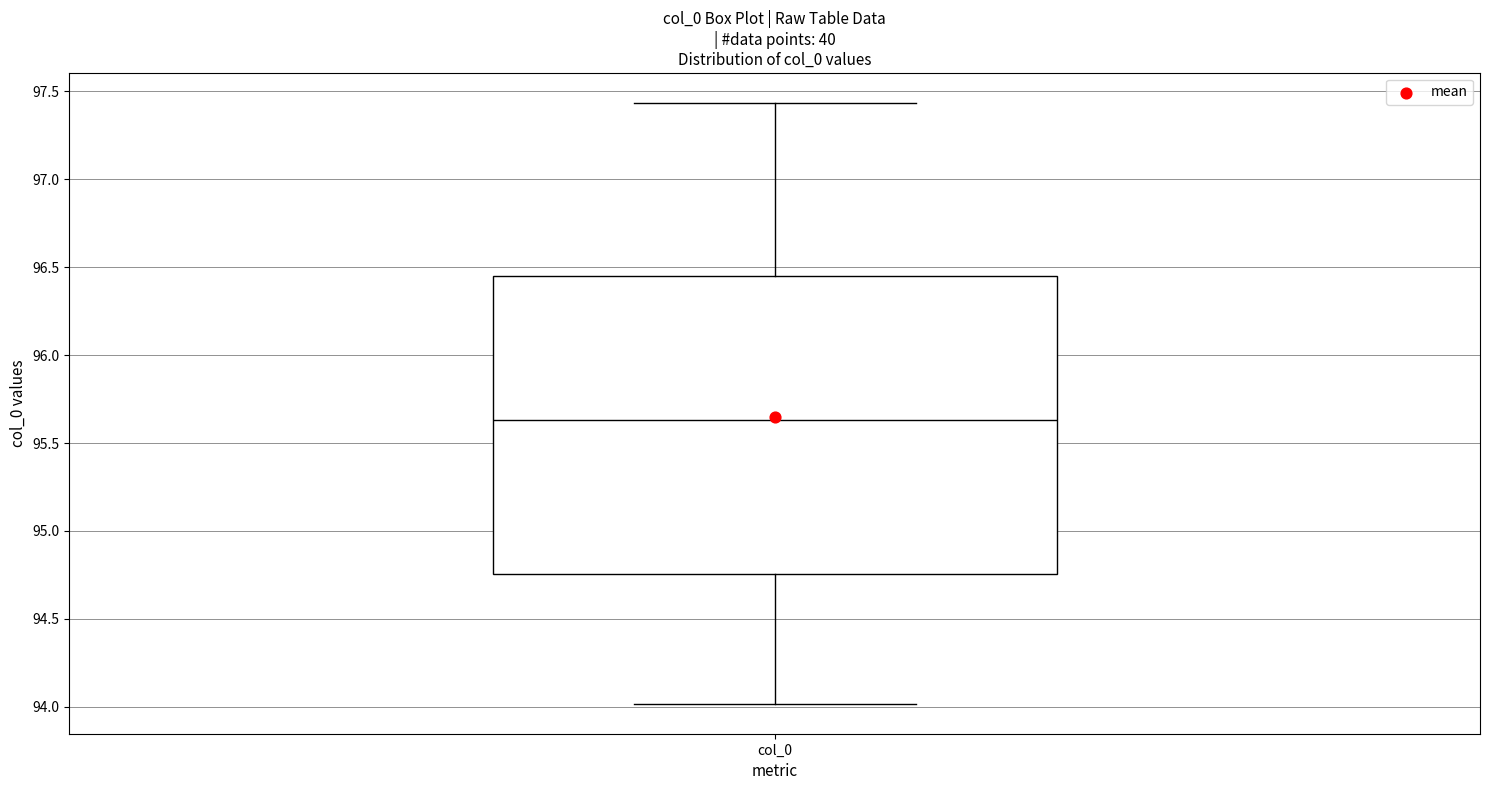

Where does the lower whisker of the box for col_0 end on the y-axis? The values are not printed on the chart, so give them approximately, as read against the axis.

94.00